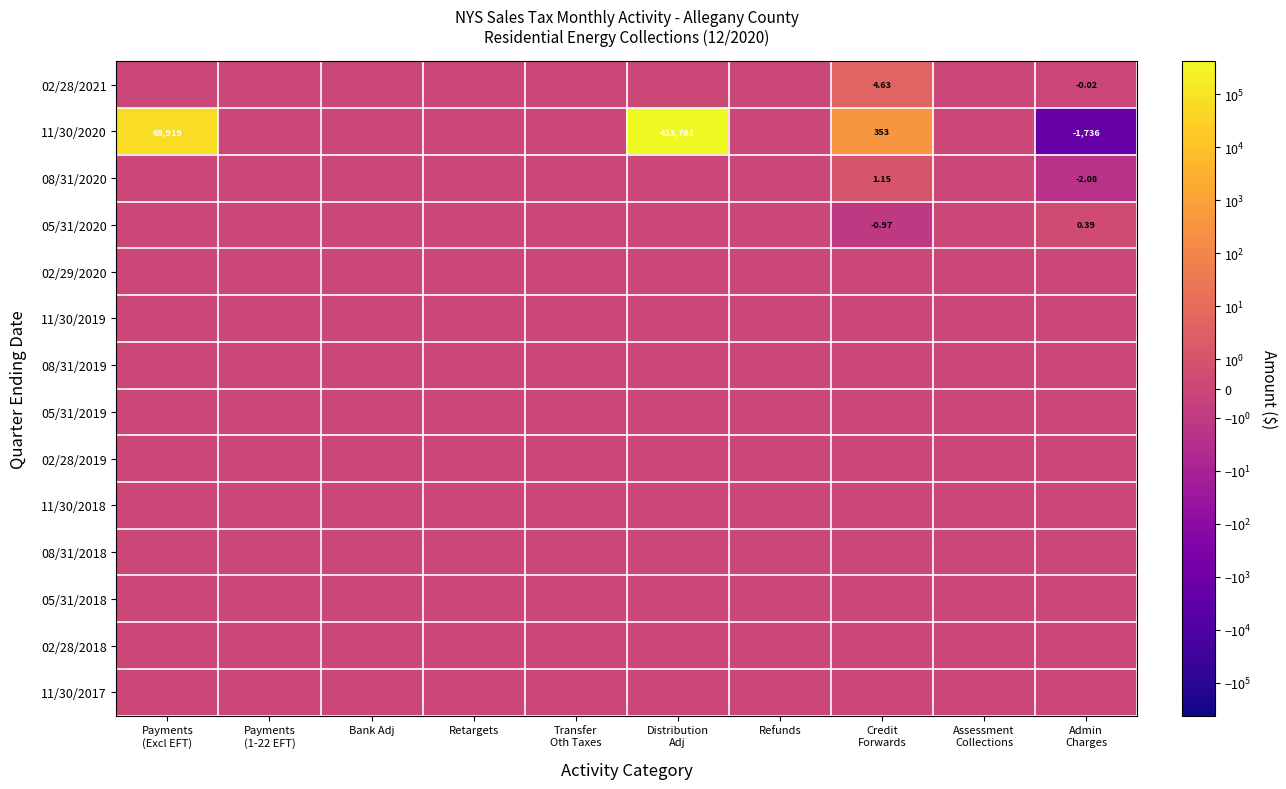

Which category has the lowest value across all series?

Admin
Charges